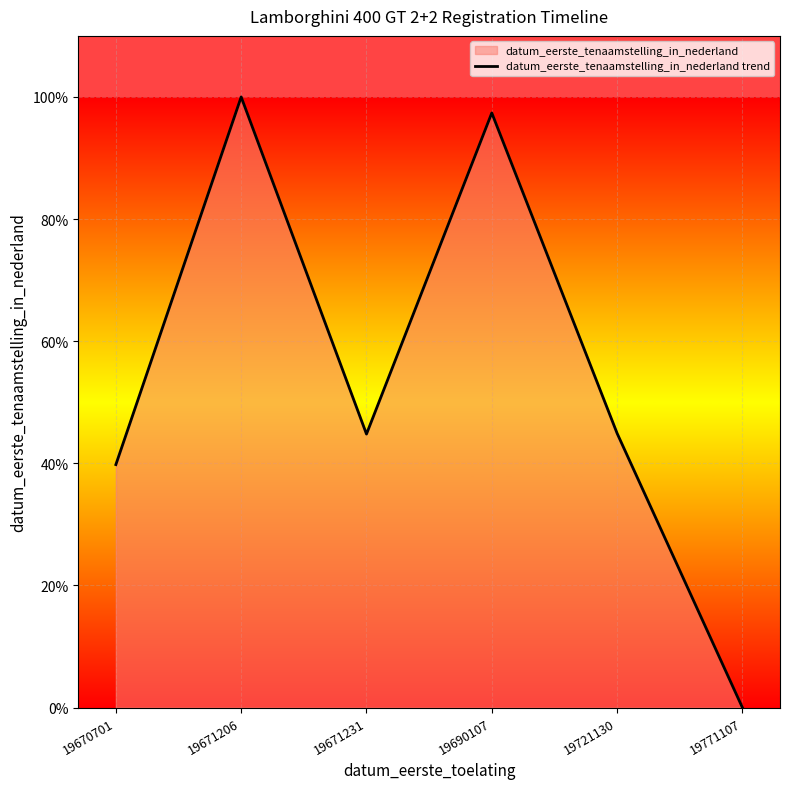

What is the difference between the maximum and second lowest values?

60.2